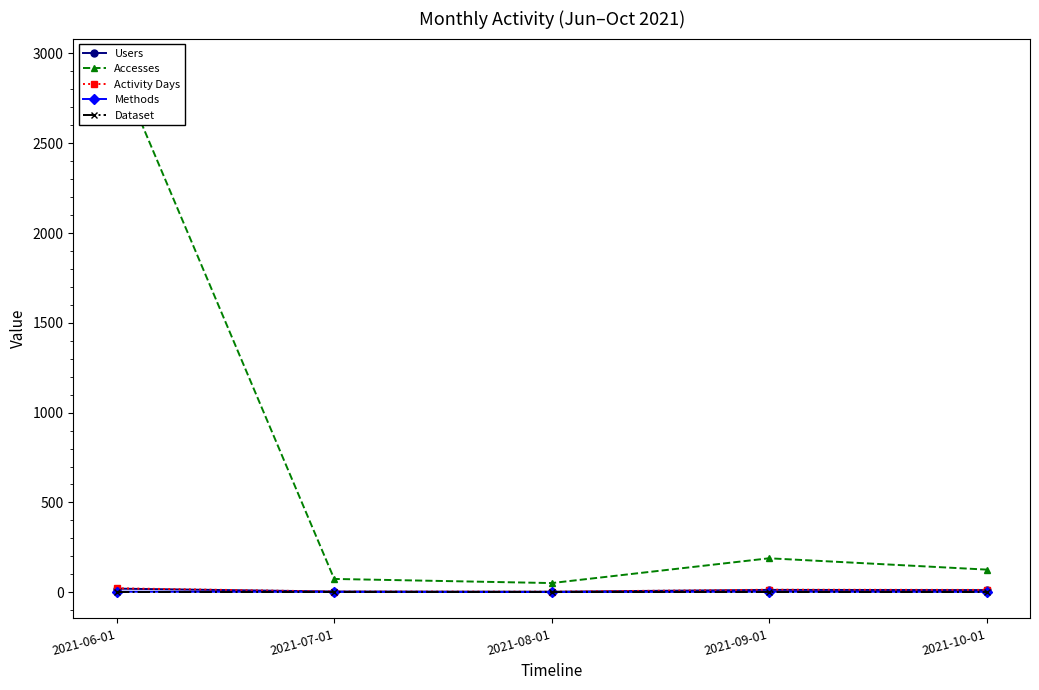

What position from the right is 2021-08-01?

3